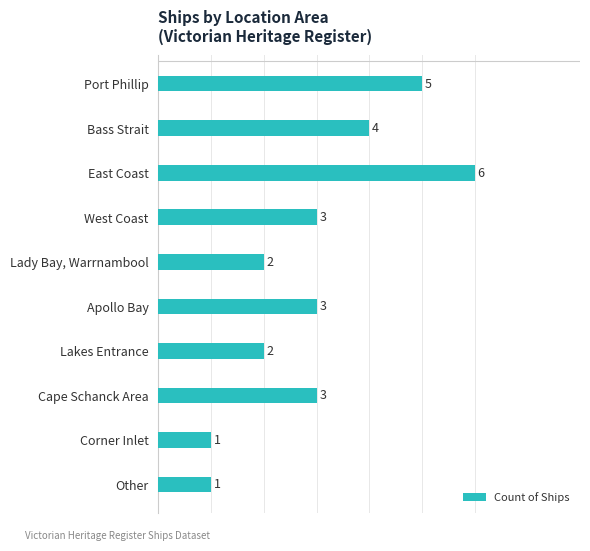

Reading top to bottom, what are all the values shown in this chart?

5	4	6	3	2	3	2	3	1	1